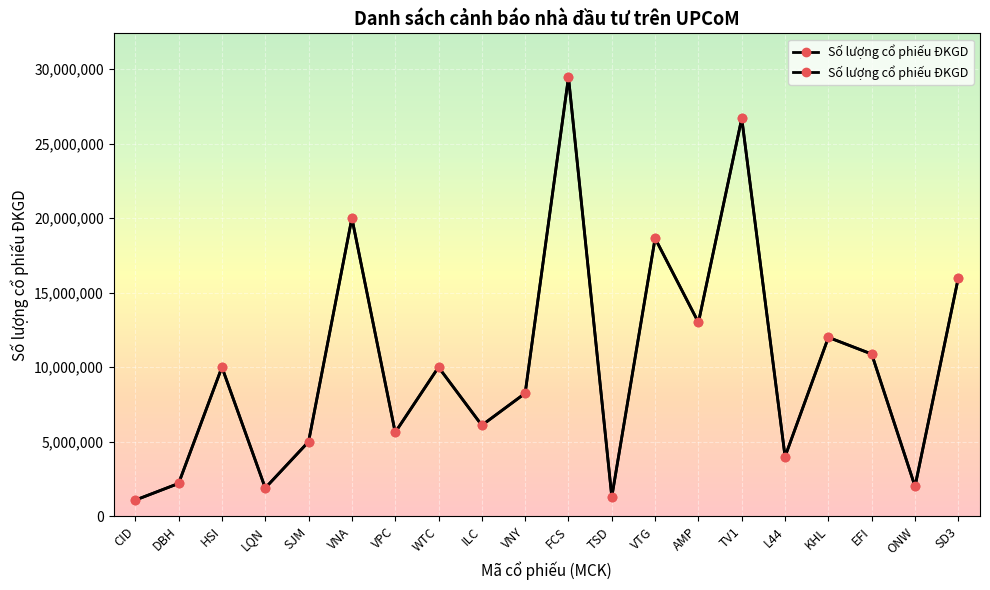

Reading left to right, extract all data points from this chart.

1082000	2200000	10000000	1893540	5000000	20000000	5625000	10000000	6100391	8250000	29450000	1300000	18644500	13000000	26691319	4000000	12000000	10880000	2000000	15999306